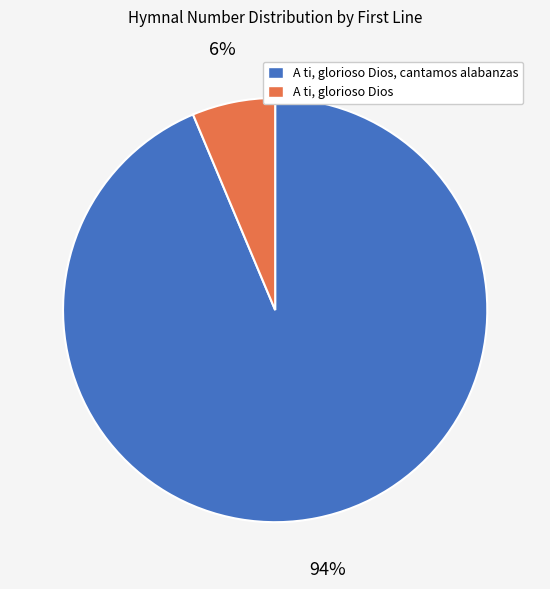

To the nearest percent, what is the average slice percentage?

50%